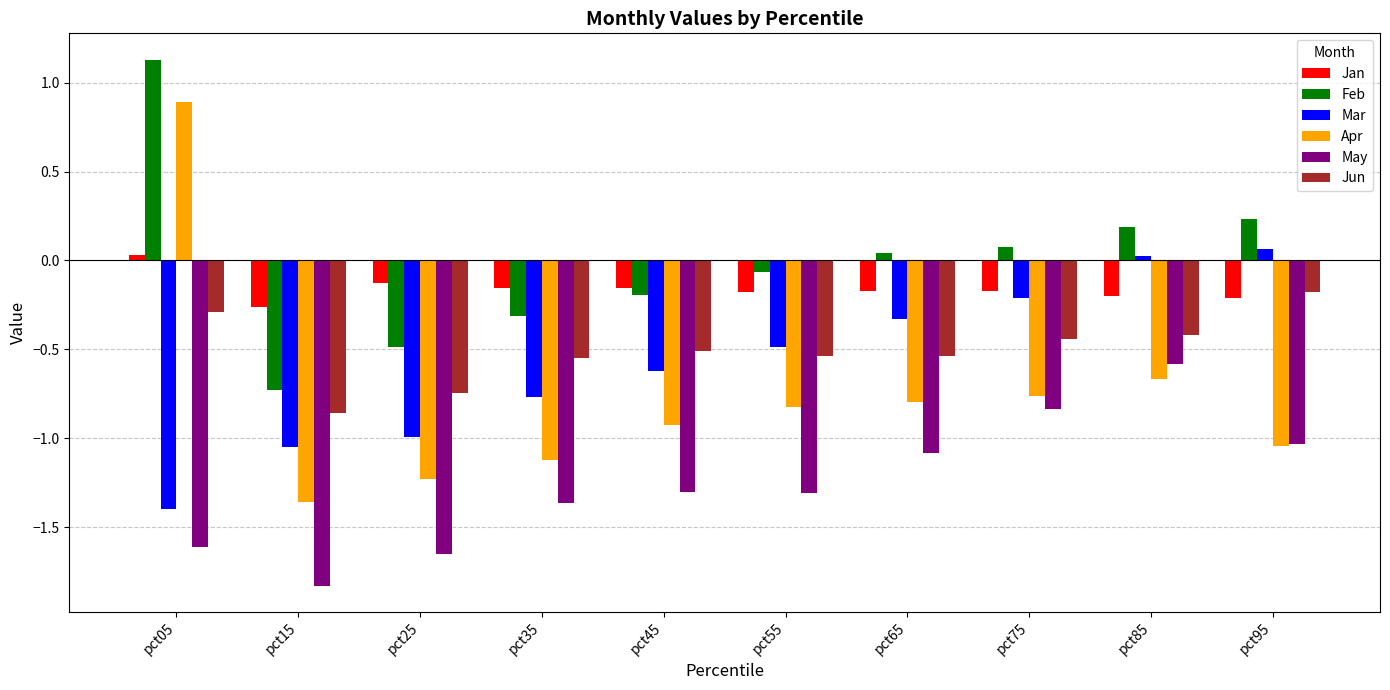

Which series has the largest total across all categories?

Feb